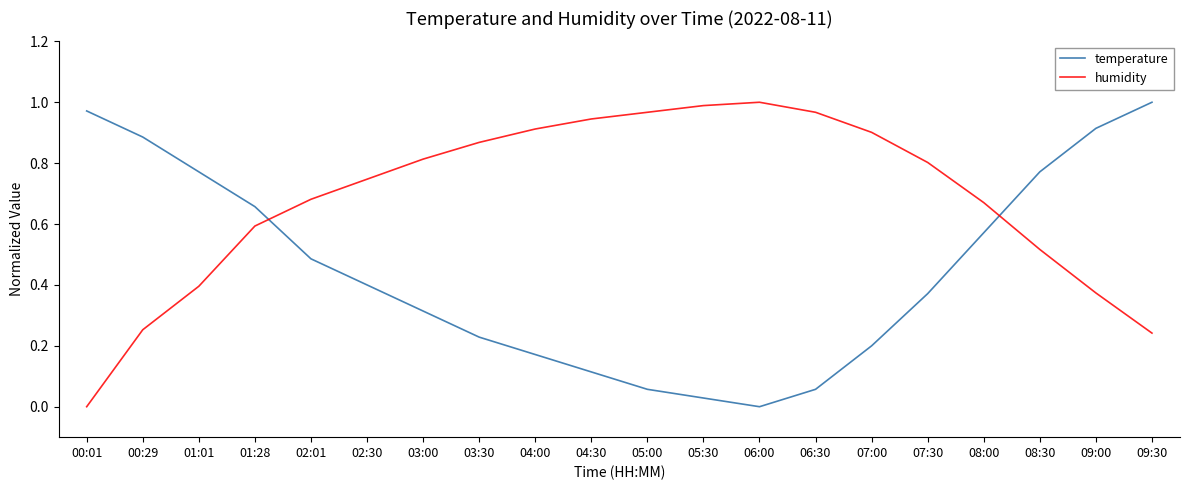

What is the total value across all series at 04:00?

1.1